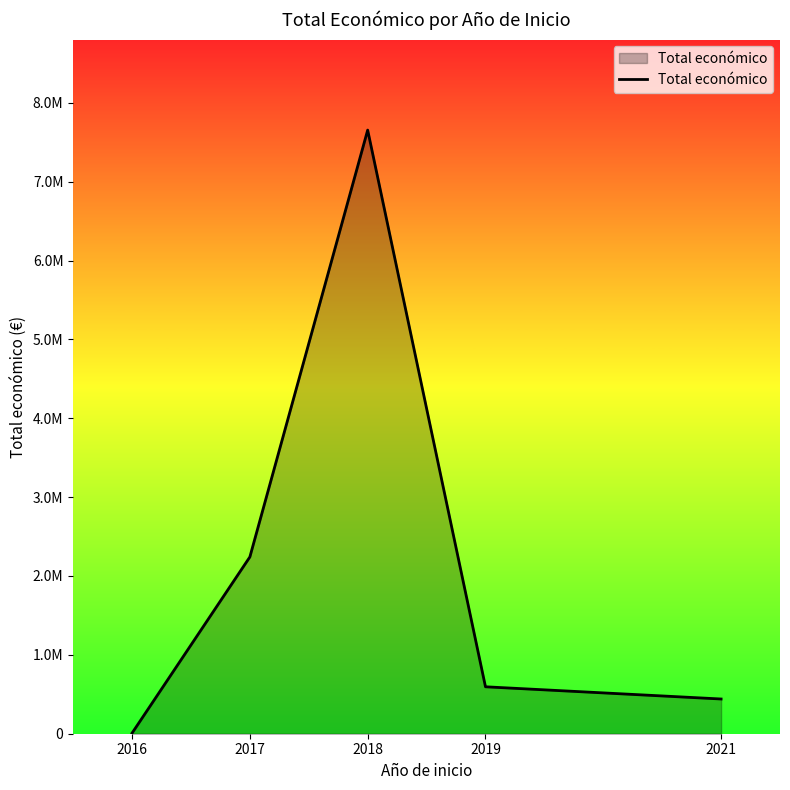

At which category does the chart reach its peak across all series?

2018